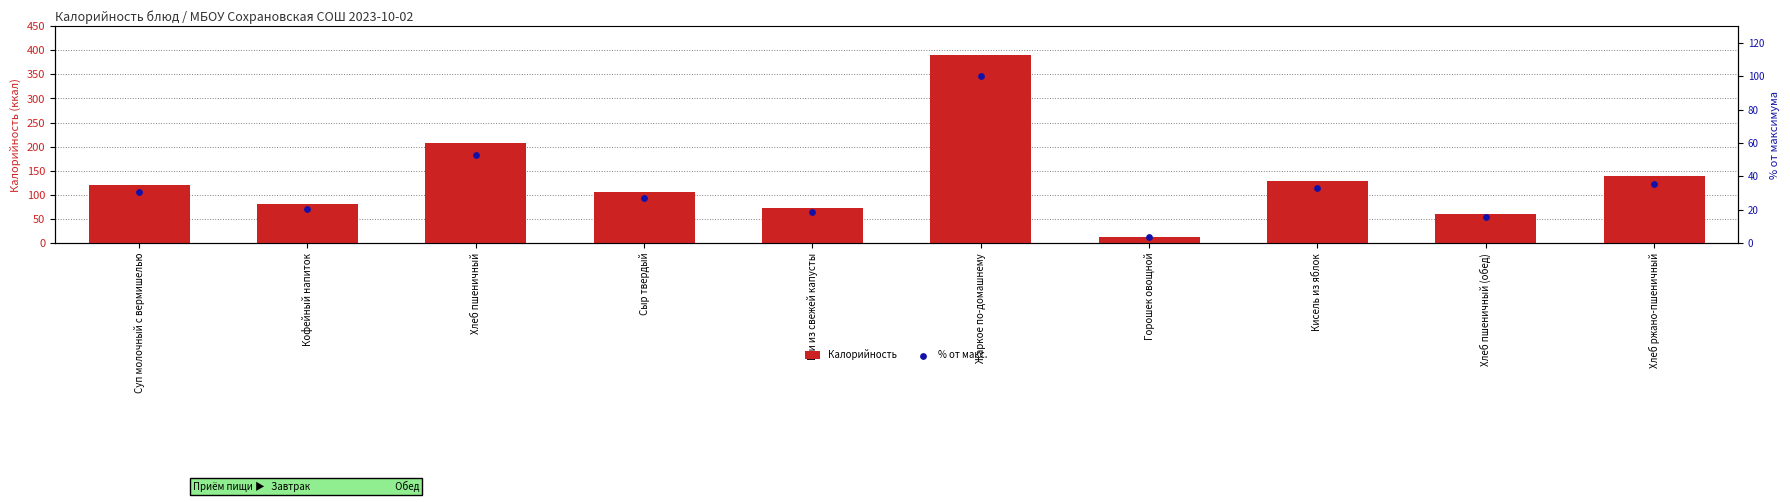

What is the total value across all series at Сыр твердый?

131.9